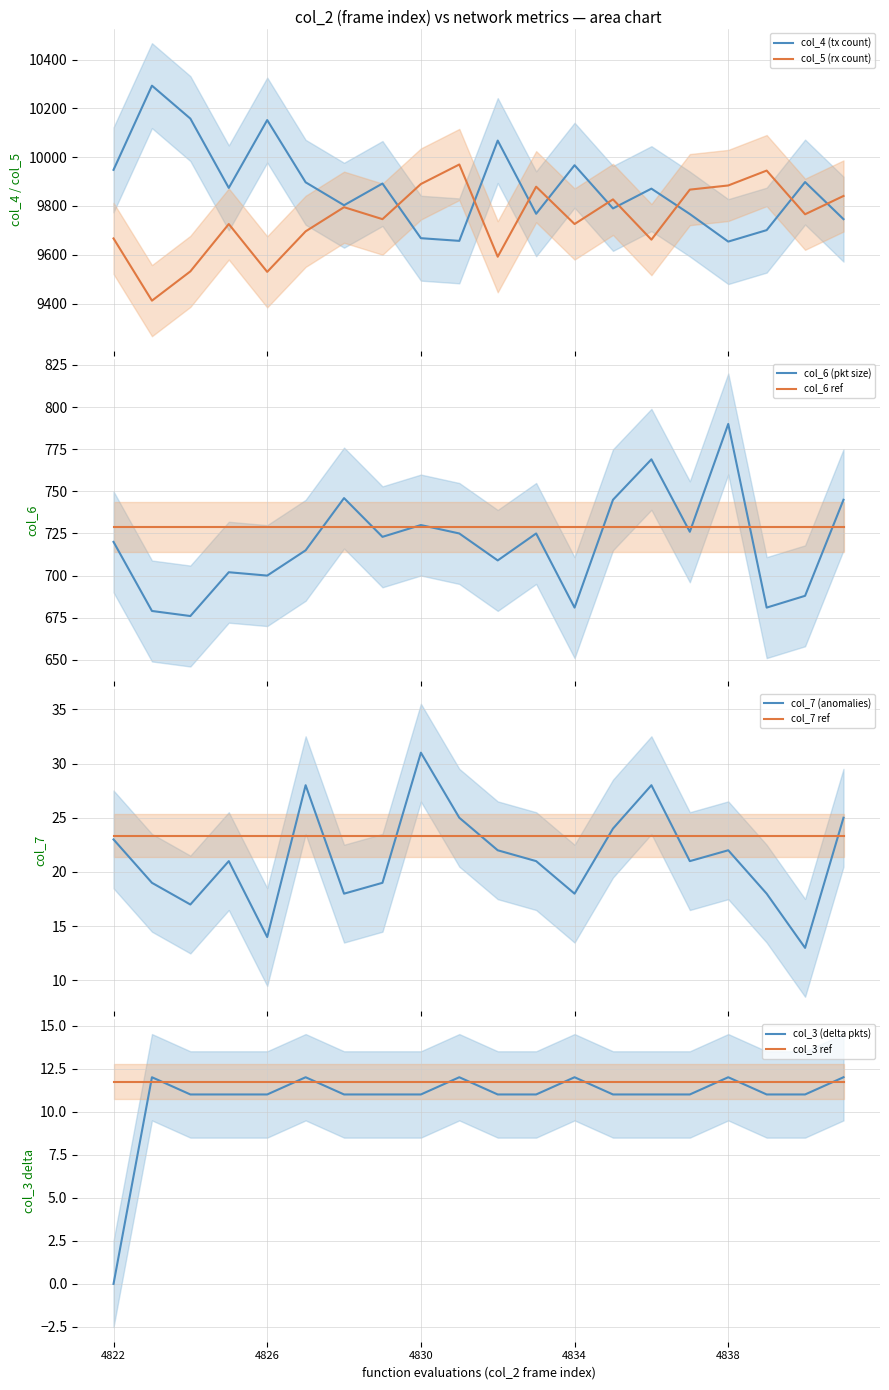

How many interior local valleys does the col_5 series have?

7